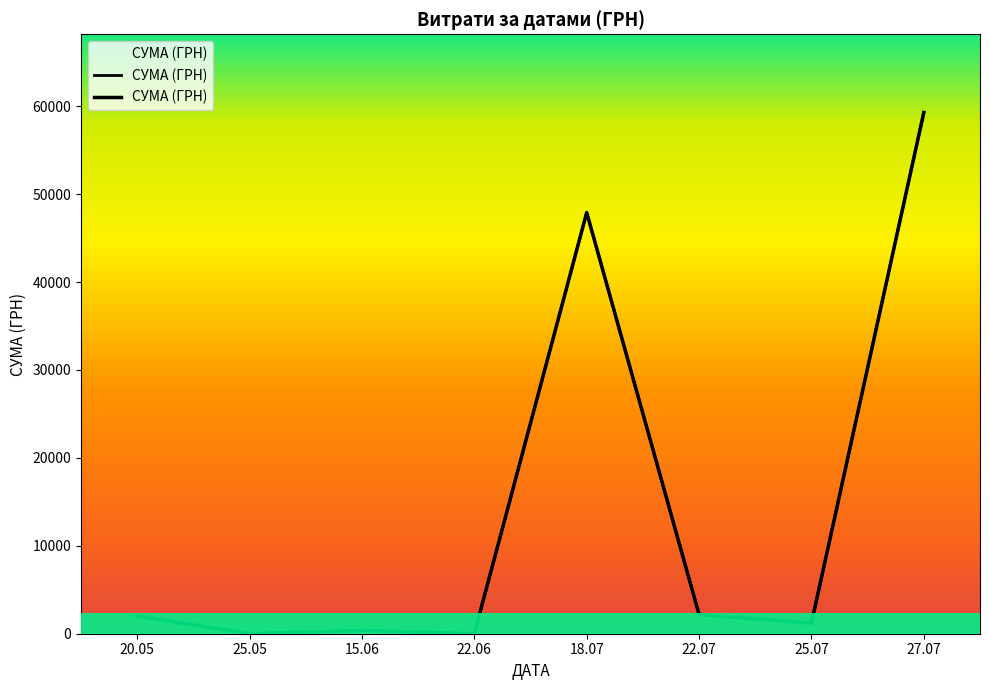

True or false: the data shows 3714.0 at 22.07.

False